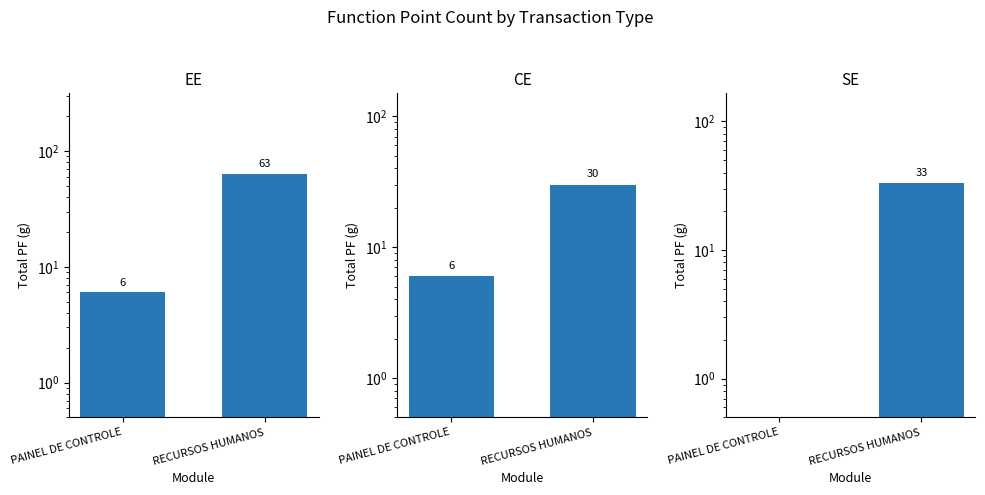

What is the label of the 1st bar from the right?

RECURSOS HUMANOS